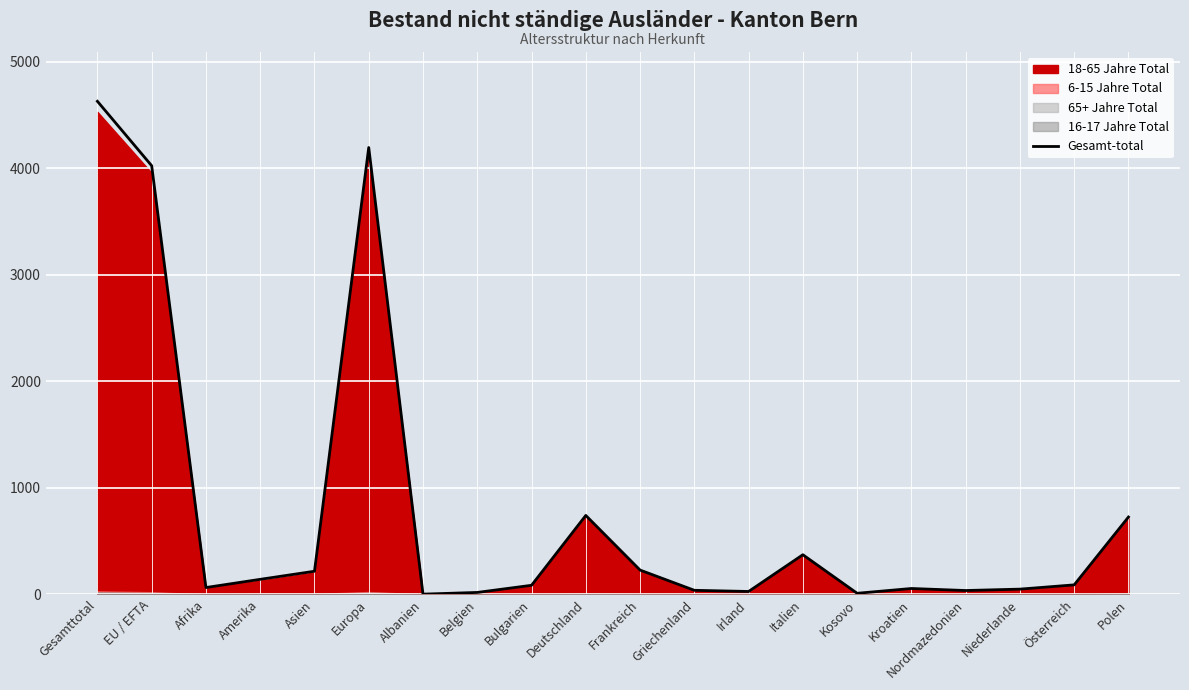

What is the change in value from Belgien to Italien?

+354